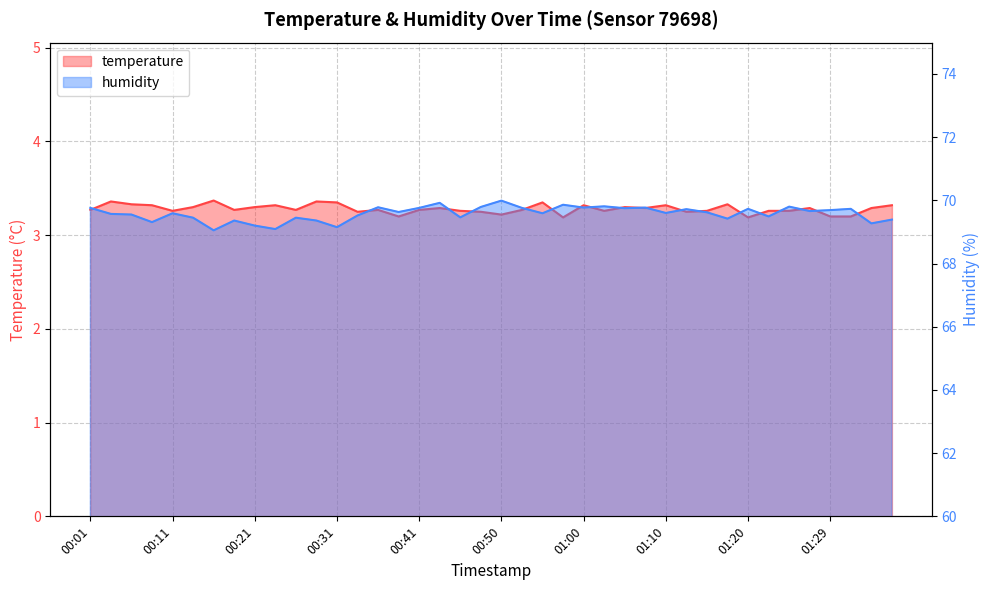

The value of temperature at 00:50 is 5.0. True or false?

False